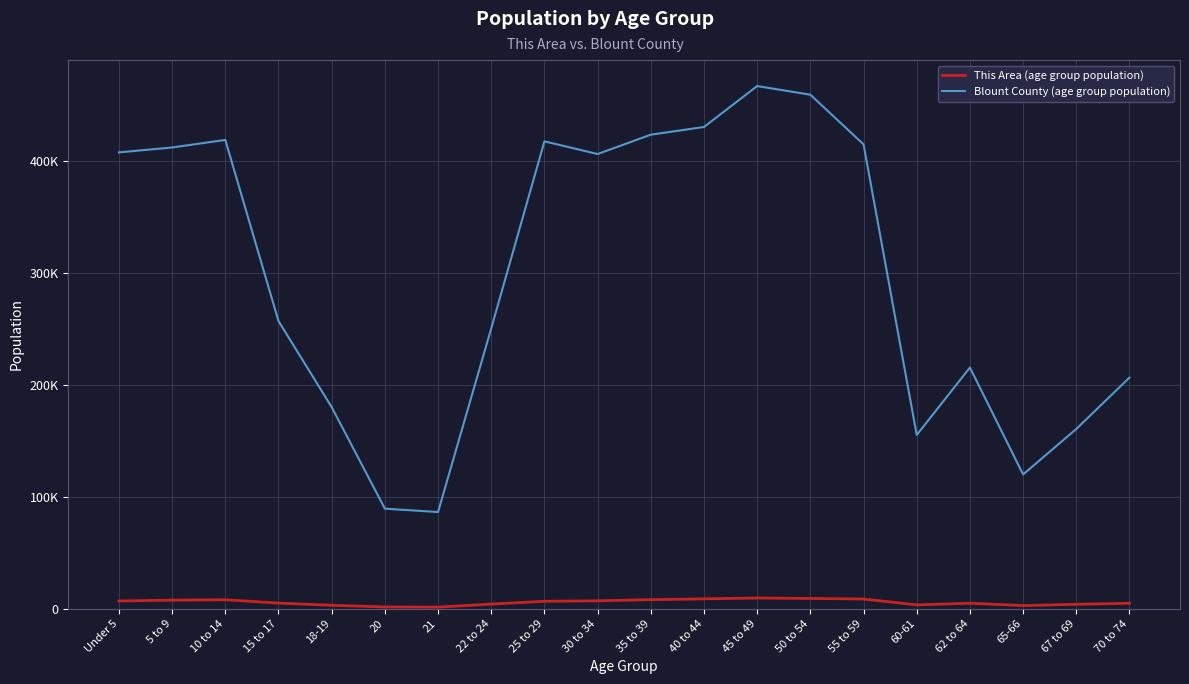

What is the difference between the This Area (age group population) values at 15 to 17 and 55 to 59?

3676